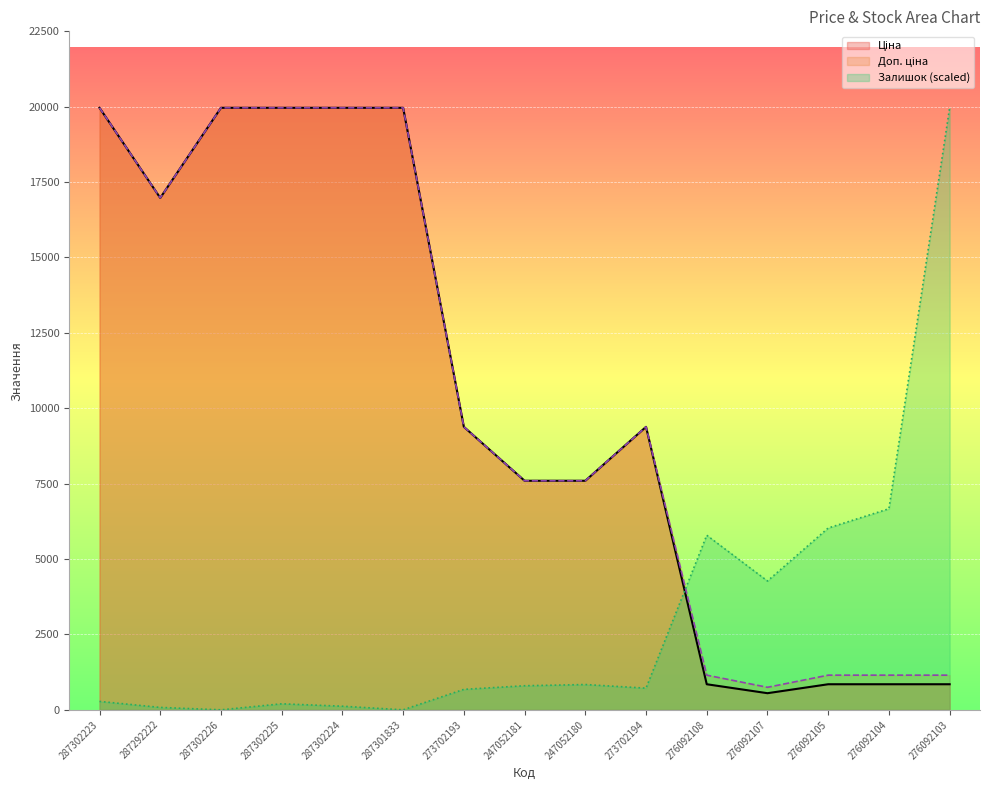

What is the label of the 8th point from the right?

247052181